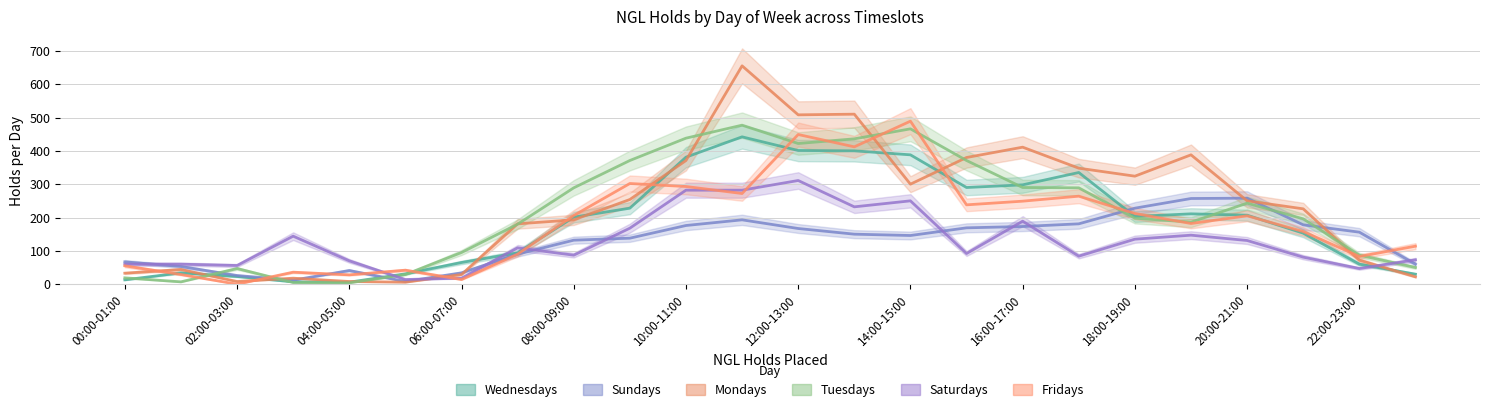

Which has a higher value, 20:00-21:00 or 10:00-11:00?

10:00-11:00